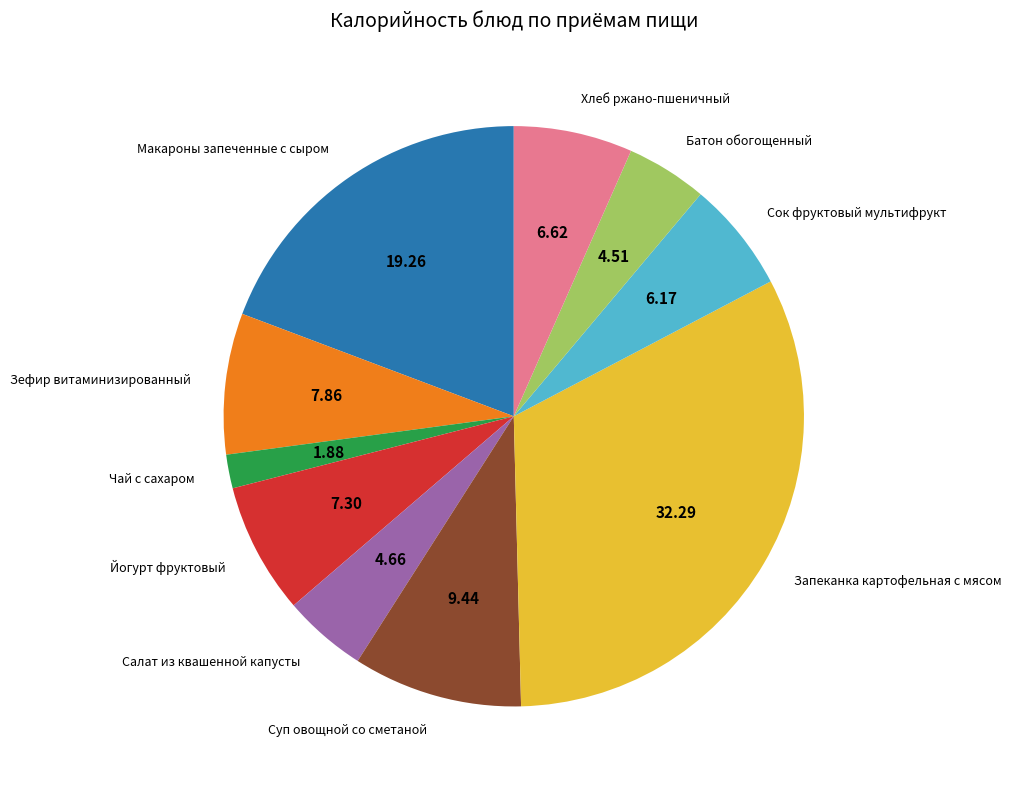

What is the ratio of the value at Йогурт фруктовый to the value at Суп овощной со сметаной?

0.8